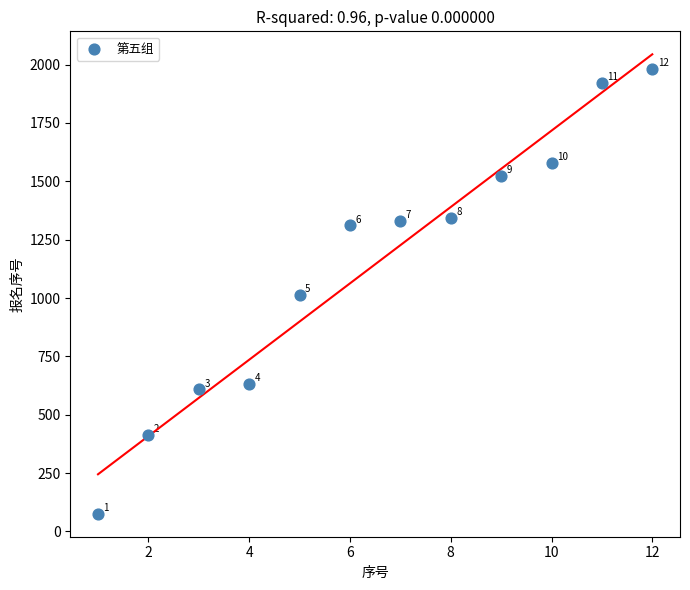

What Y value in the scatter plot is closest to 1028?

1013